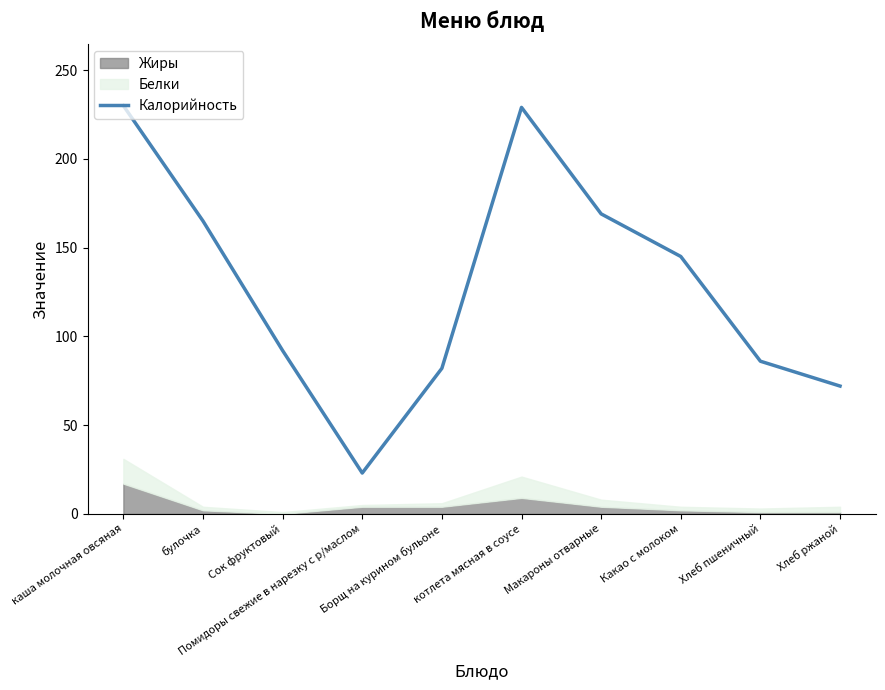

What is the difference between the values at Борщ на курином бульоне and Хлеб ржаной?

10